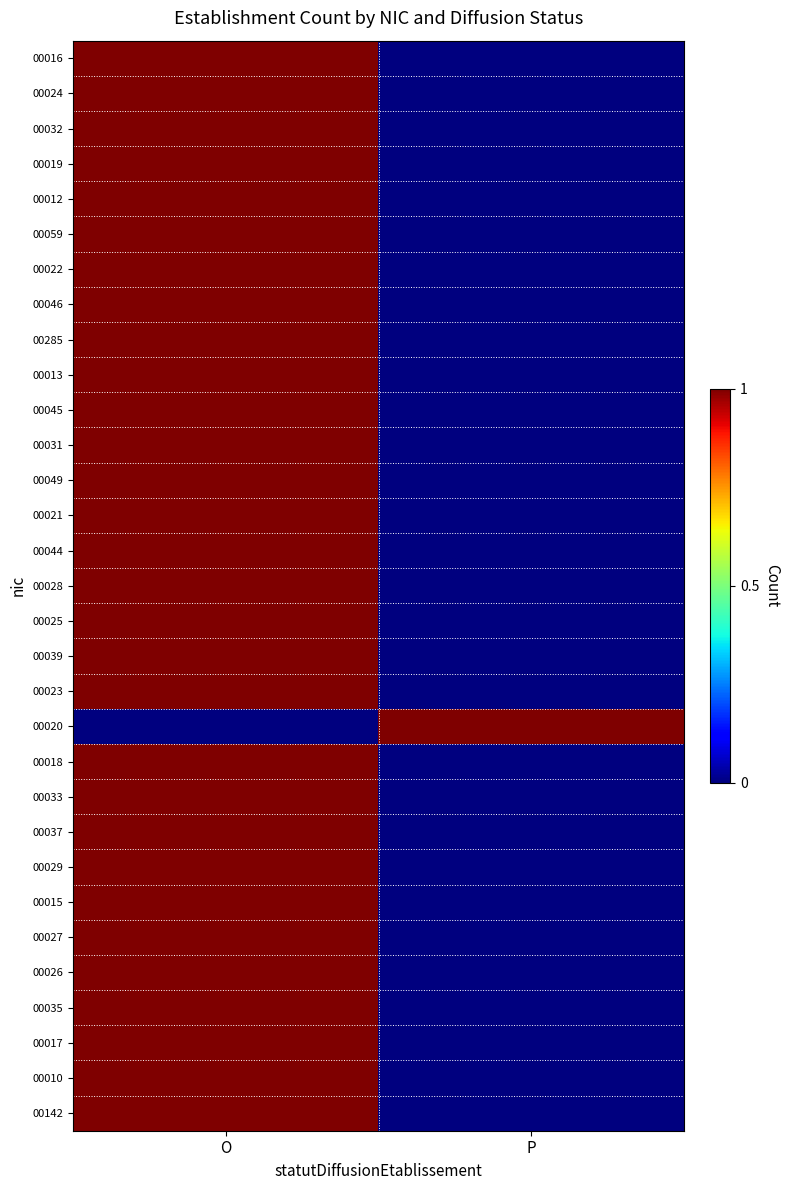

At which category is the sum across all series the highest?

O